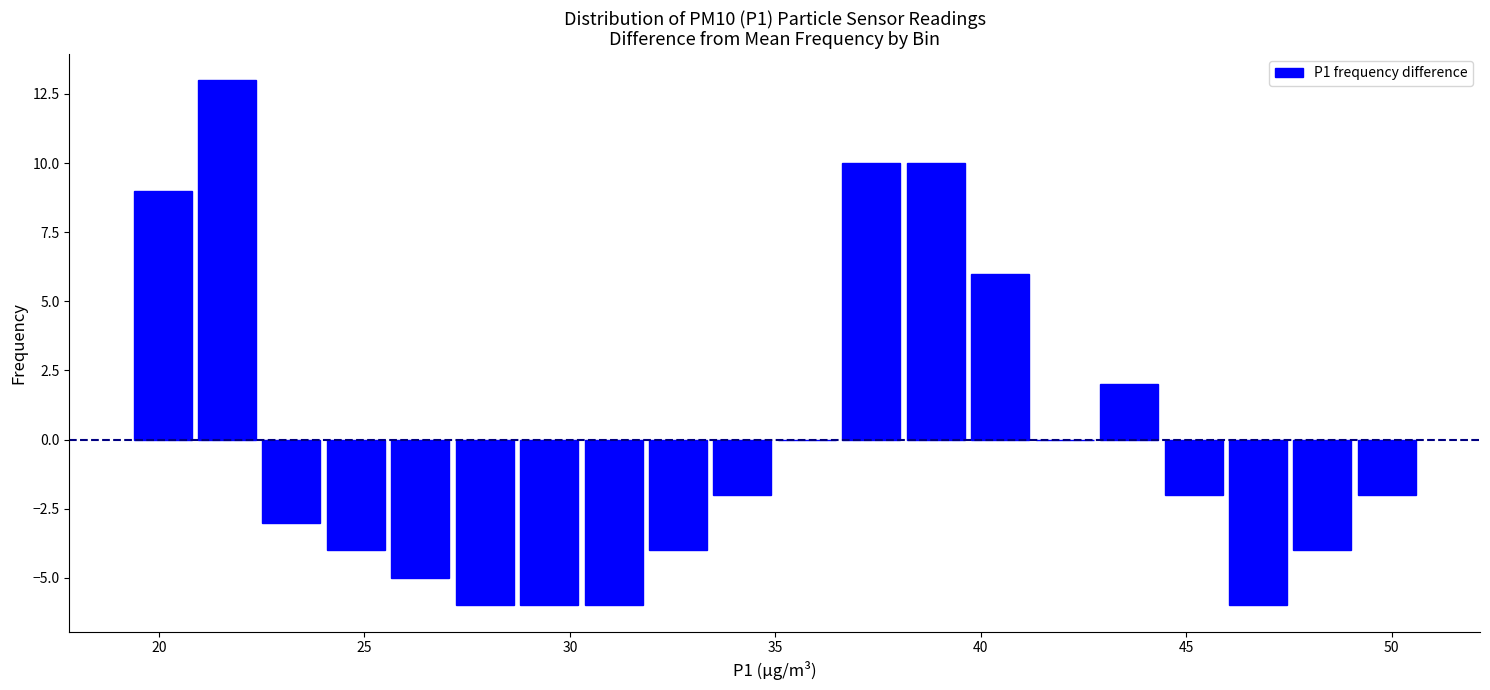

Around what value on the x-axis is the tallest bar? Give the approximate position of its centre, as read against the axis.

21.5